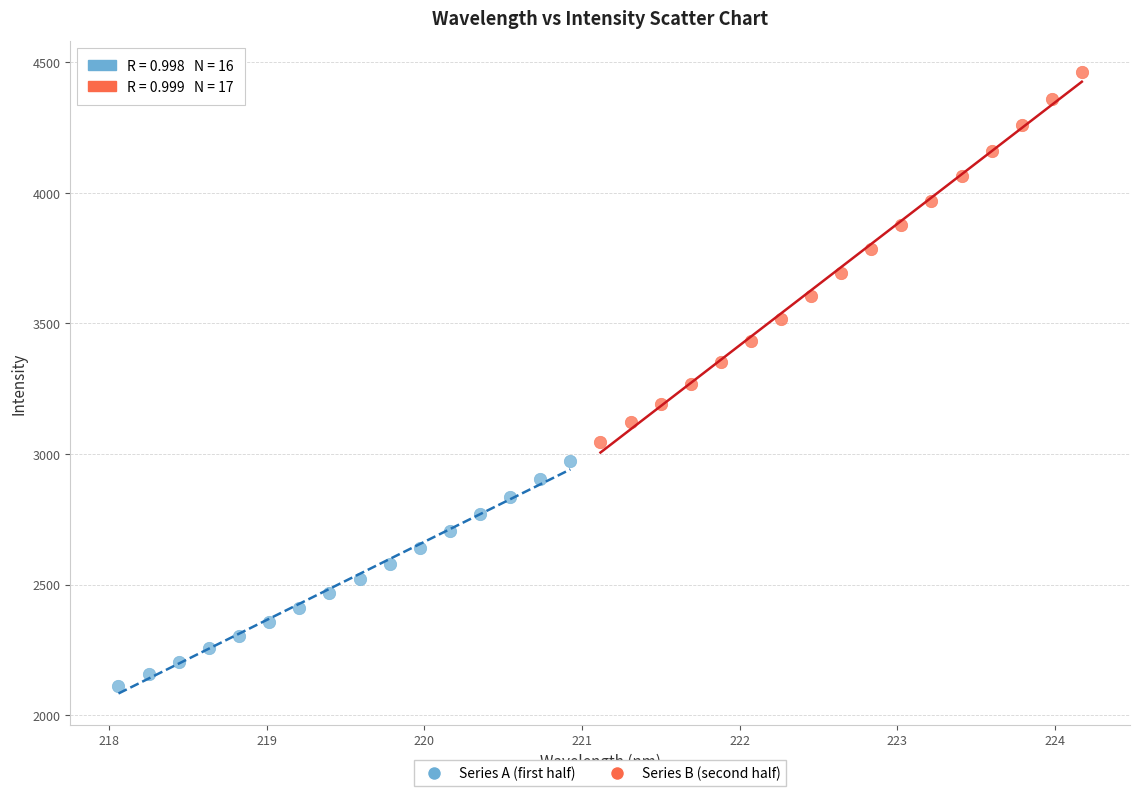

Which series contains the highest Y value?

Series B (second half)